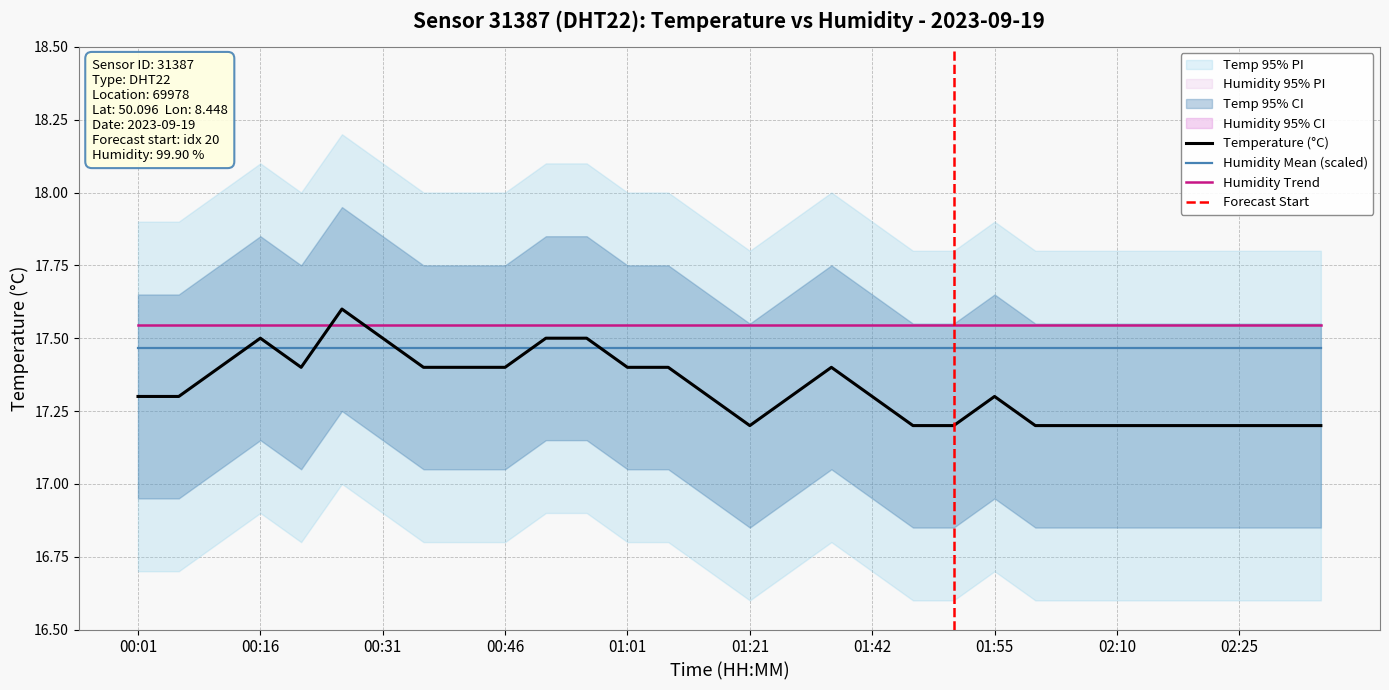

Reading right to left, transcribe all the data shown in this chart.

17.2	17.2	17.2	17.2	17.2	17.2	17.2	17.2	17.3	17.2	17.2	17.3	17.4	17.3	17.2	17.3	17.4	17.4	17.5	17.5	17.4	17.4	17.4	17.5	17.6	17.4	17.5	17.4	17.3	17.3